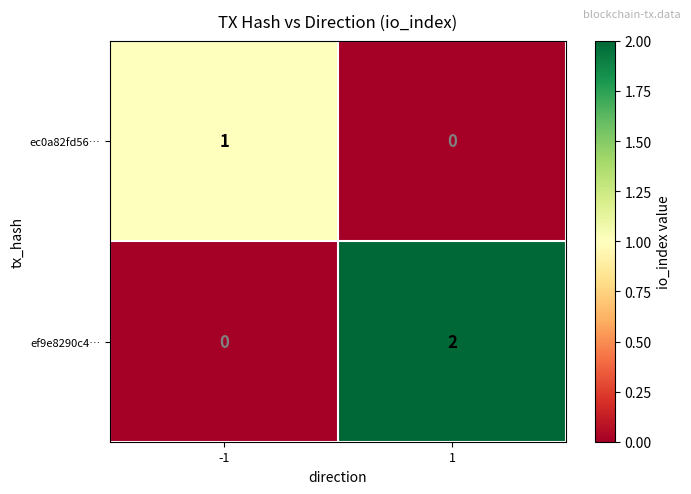

The value of ec0a82fd56… at -1 is 1. True or false?

True